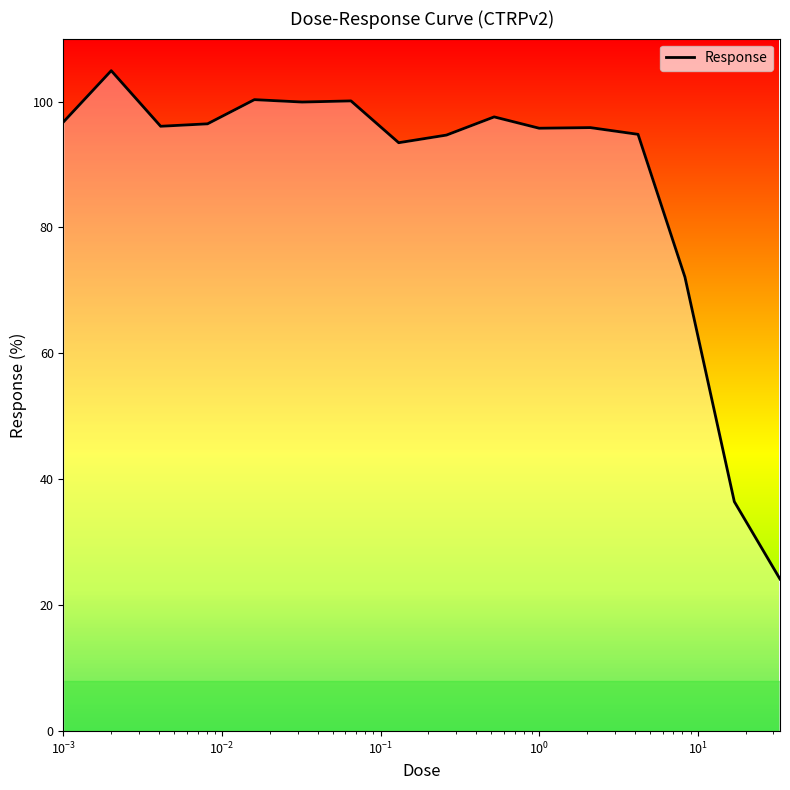

What is the sum of all values?

1399.3